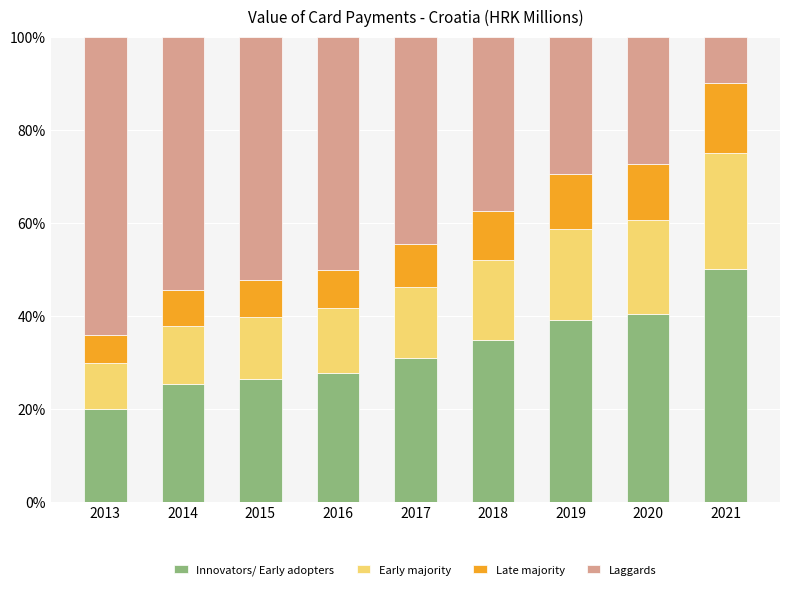

True or false: Innovators/ Early adopters has a value of 34.7 at 2018.

True